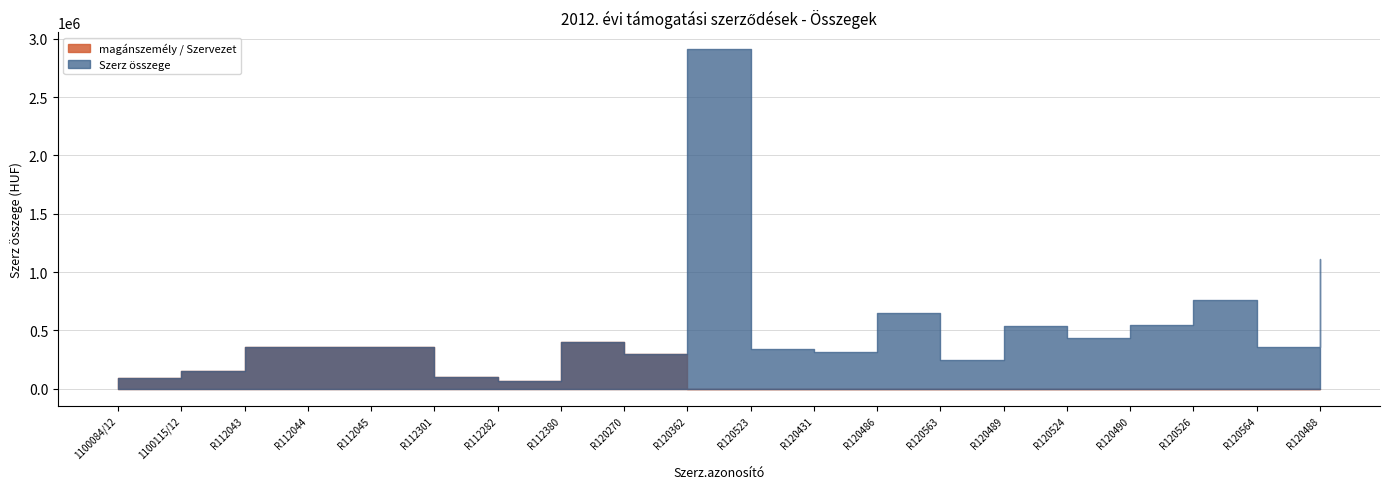

True or false: magánszemély / Szervezet and Szerz összege cross at least once.

False